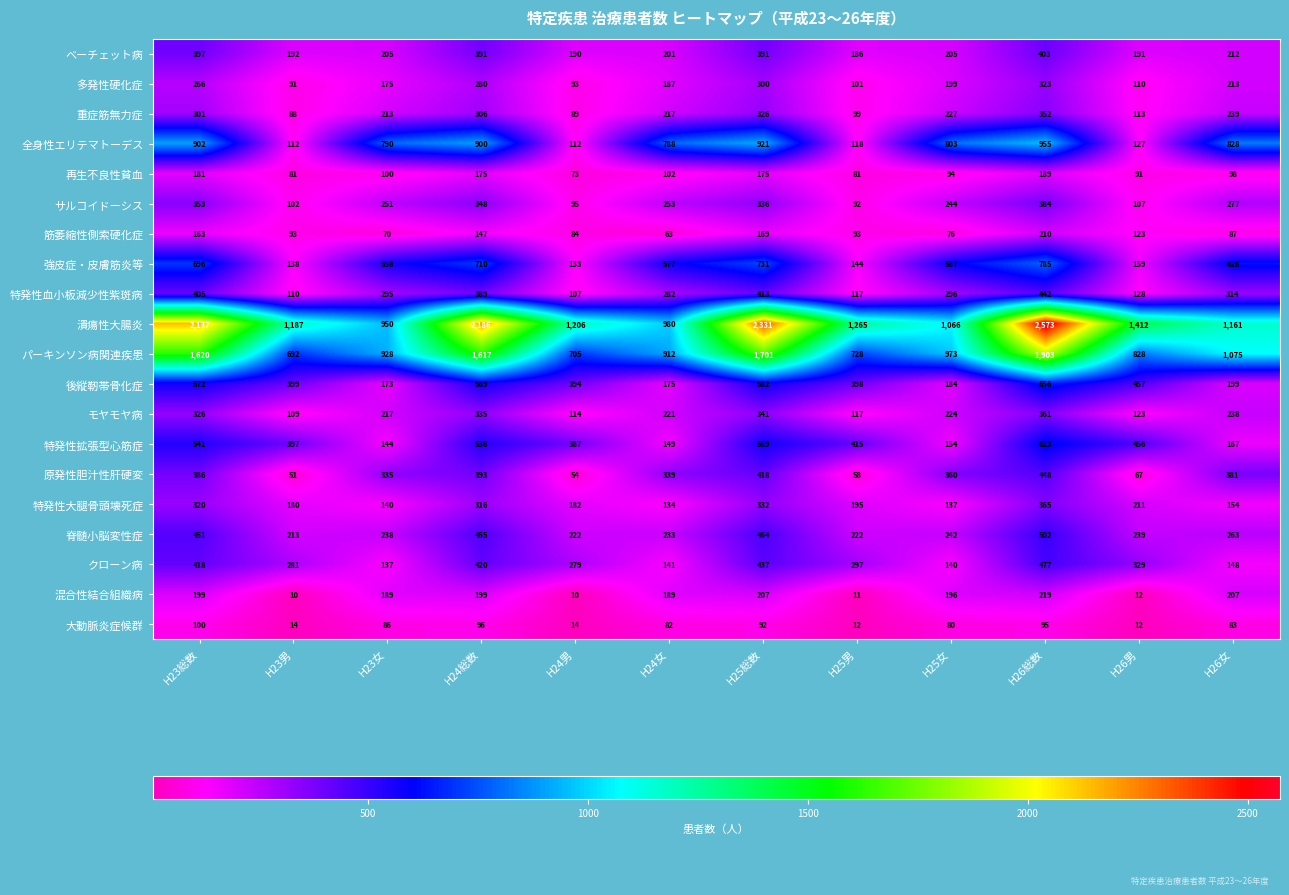

What is the highest value of the 大動脈炎症候群 series?

100